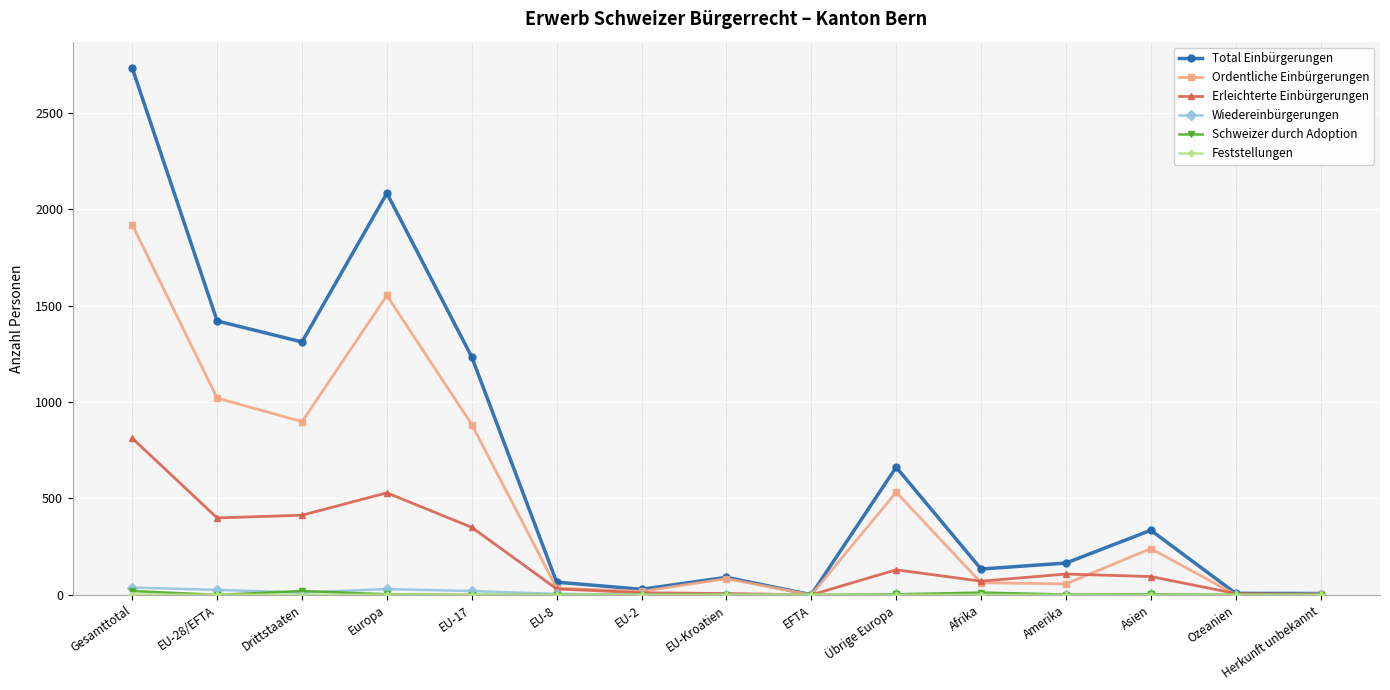

In Total Einbürgerungen, how many points are higher than both neighbors (excluding endpoints)?

4